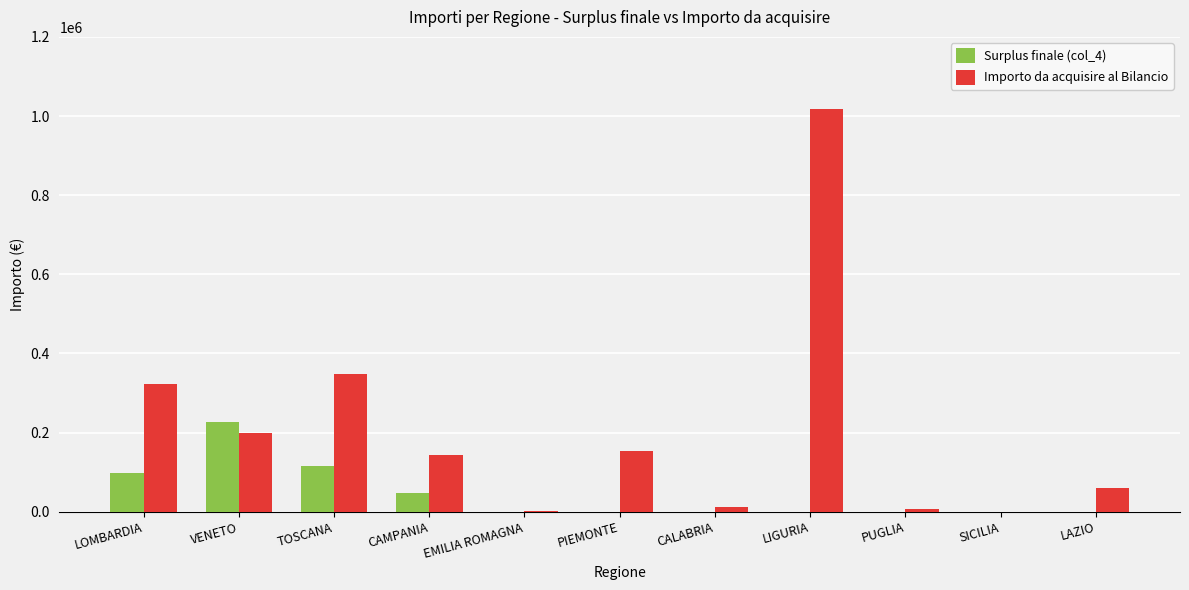

At which label is Importo da acquisire al Bilancio closest to 509401?

TOSCANA